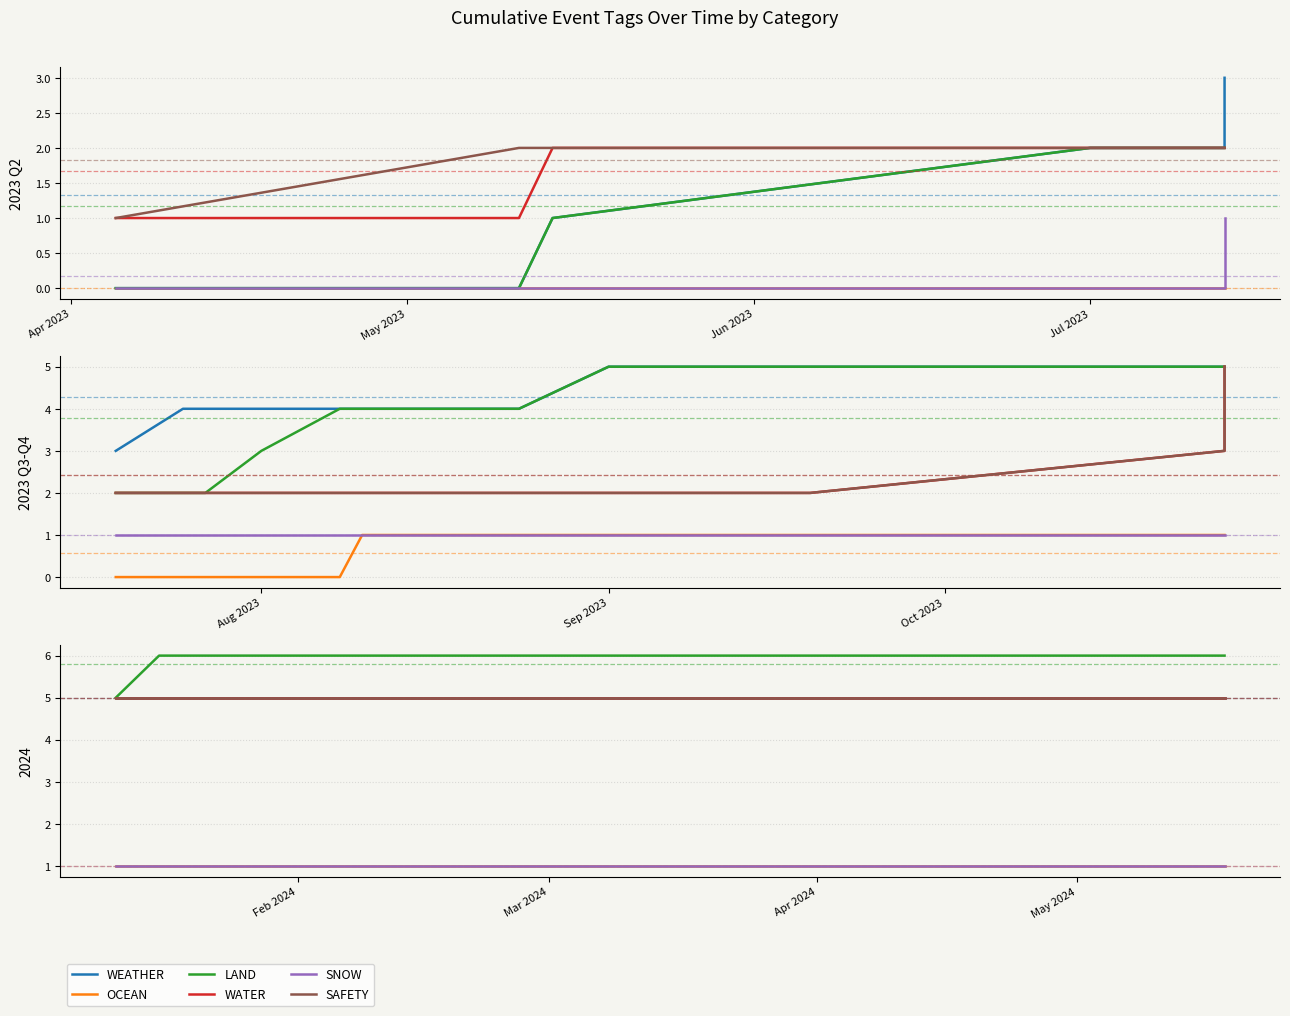

True or false: LAND and WATER cross at least once.

False